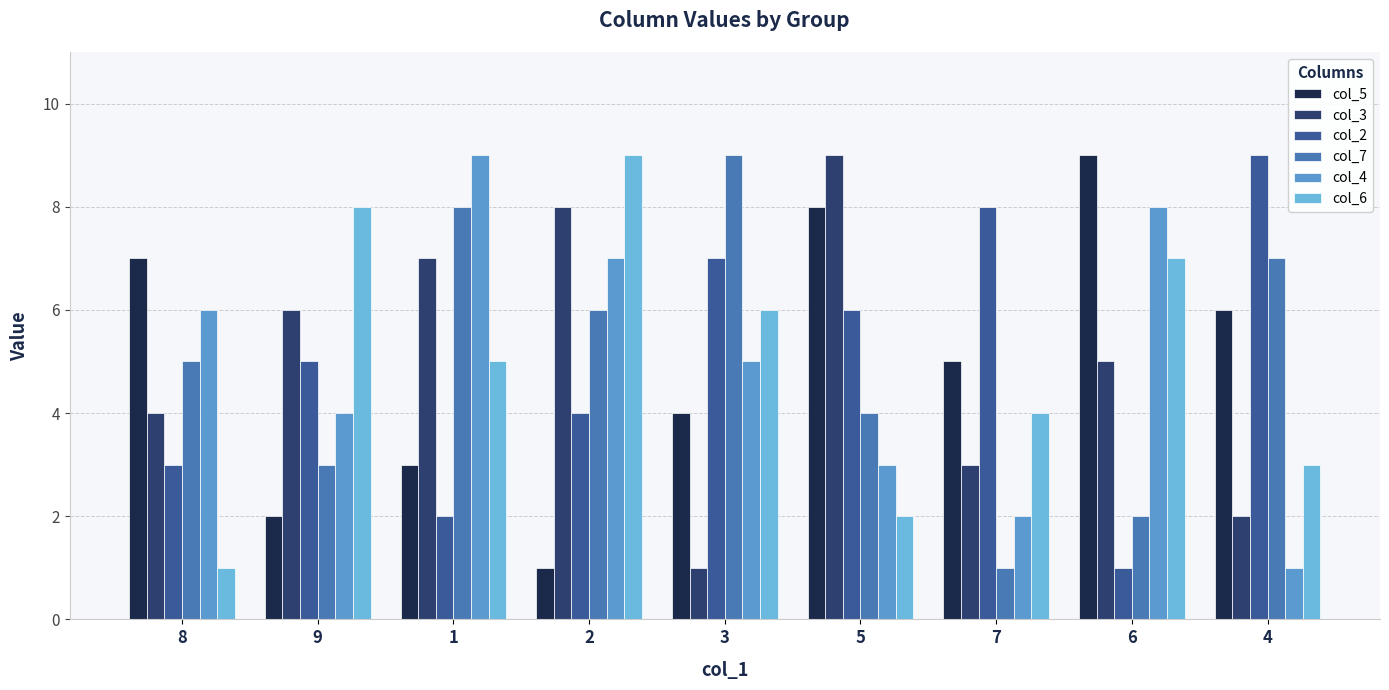

What is the sum of all col_4 values?

45